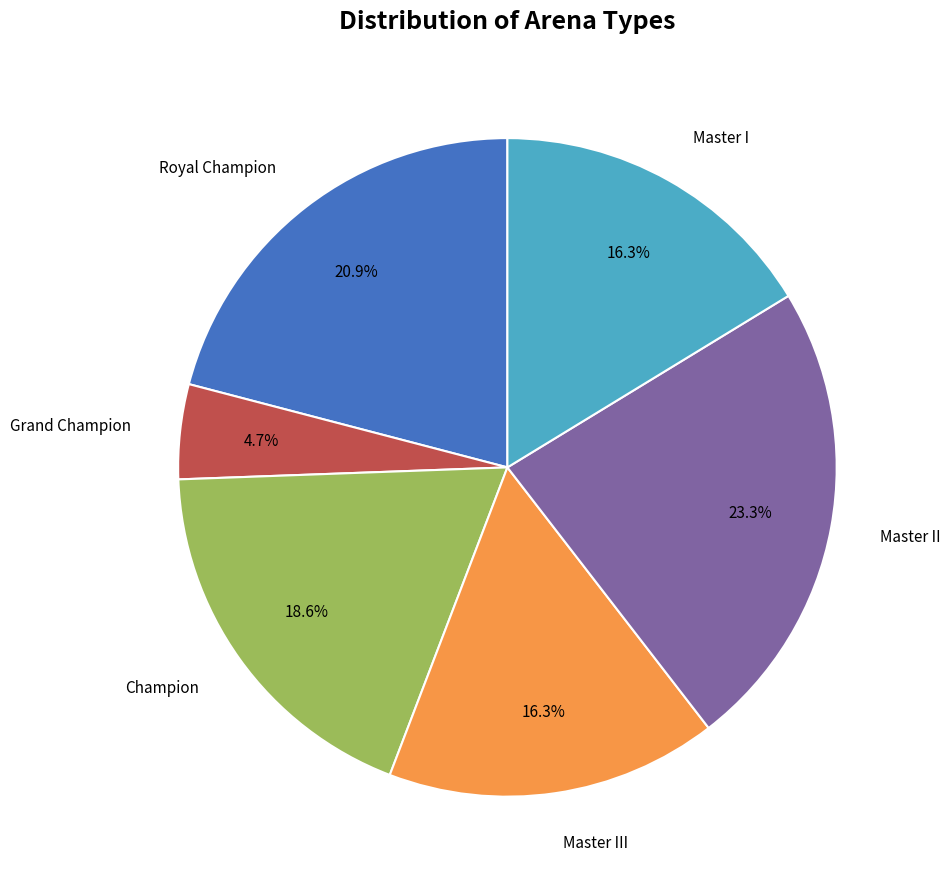

Is there any slice that represents more than half of the pie?

No